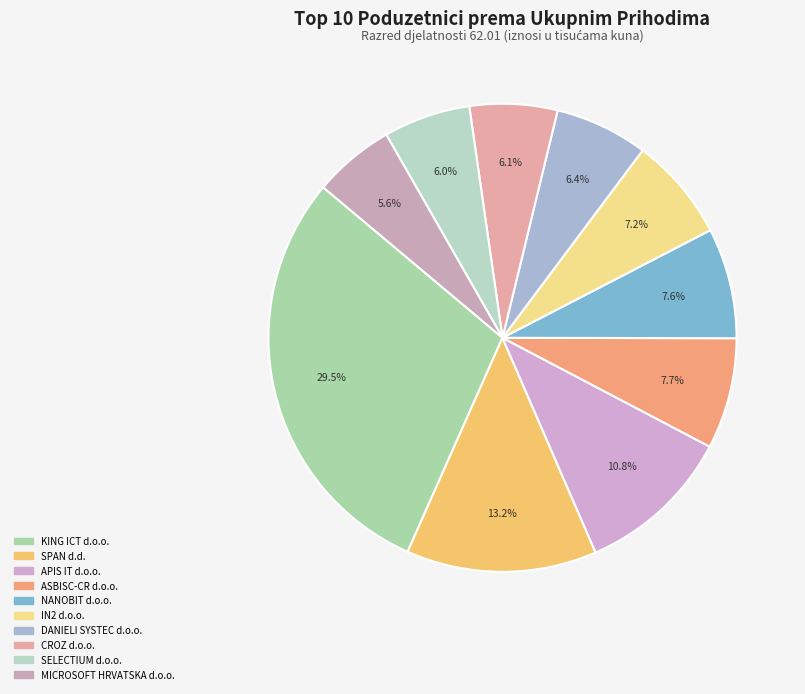

Which has a higher value, SELECTIUM d.o.o. or ASBISC-CR d.o.o.?

ASBISC-CR d.o.o.